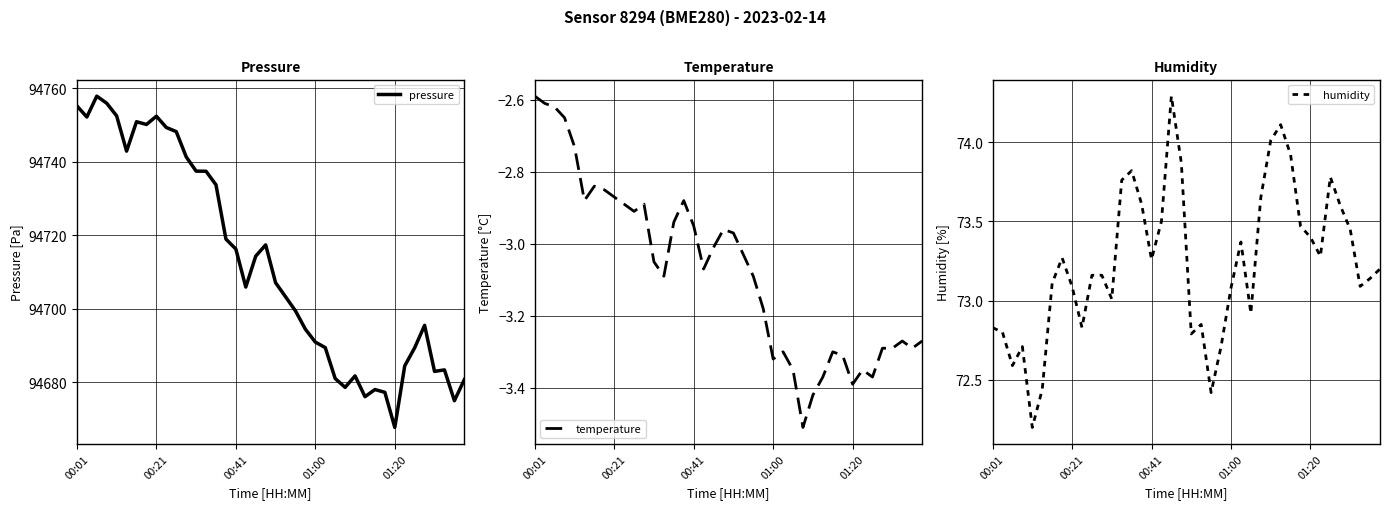

Where does the humidity series first go above 73?

6